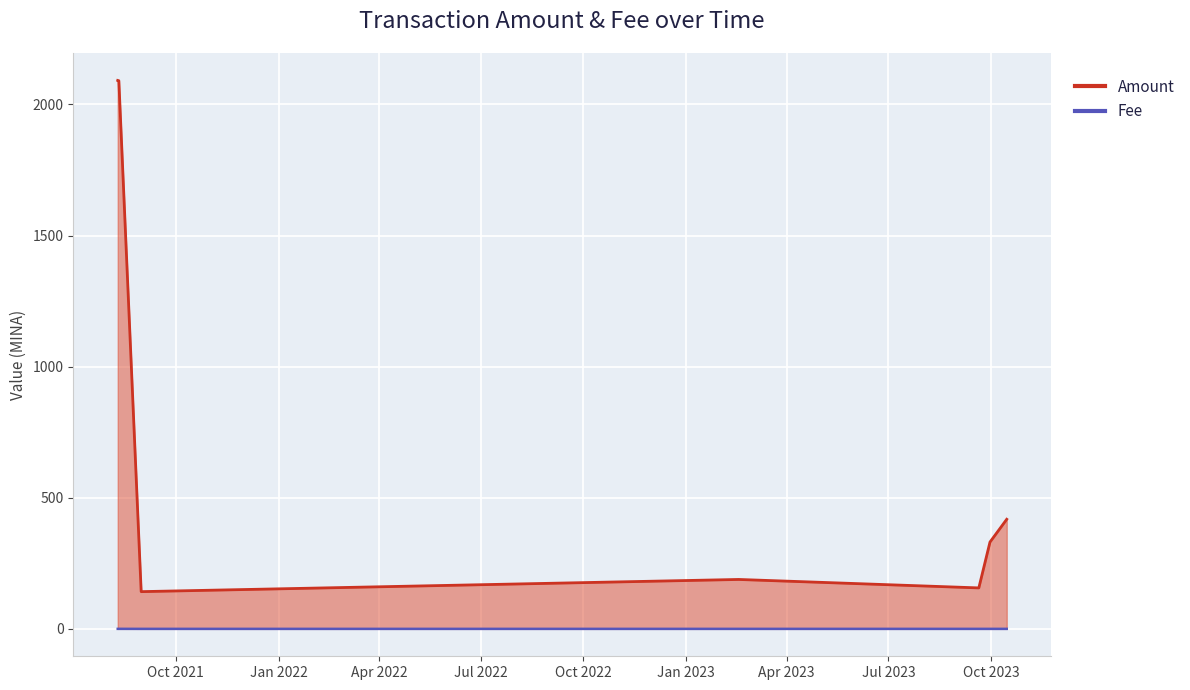

How many lines are shown in the chart?

2